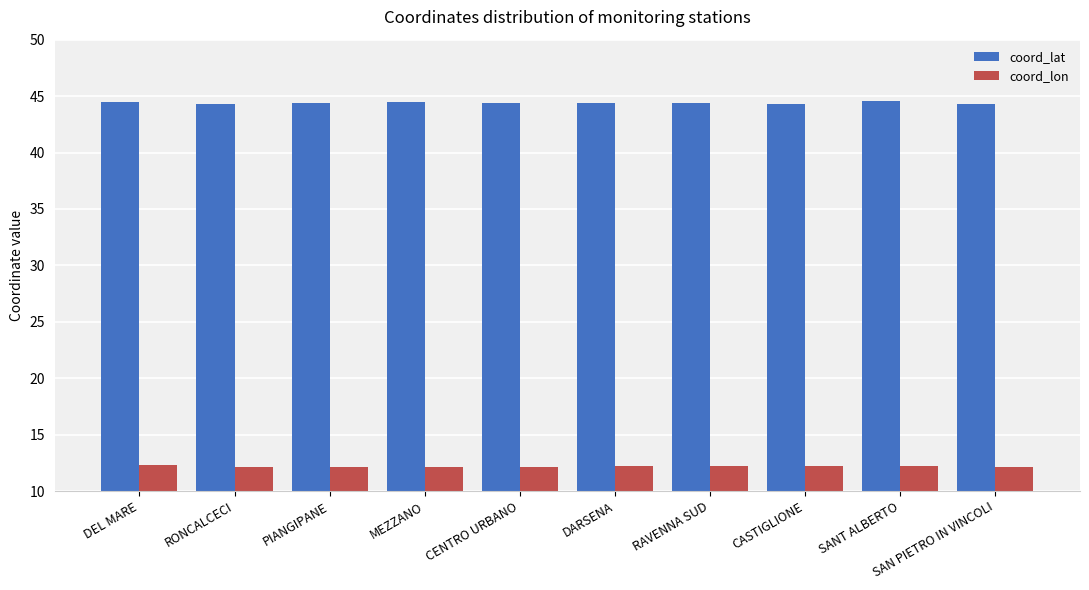

What is the spread (max minus min) of values at DEL MARE?

32.2